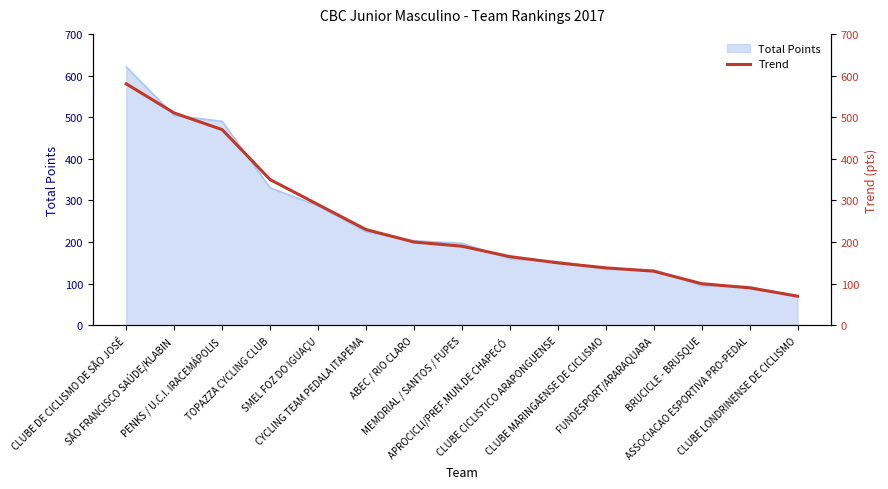

What is the sum of the values at ASSOCIACAO ESPORTIVA PRO-PEDAL and FUNDESPORT/ARARAQUARA?

220